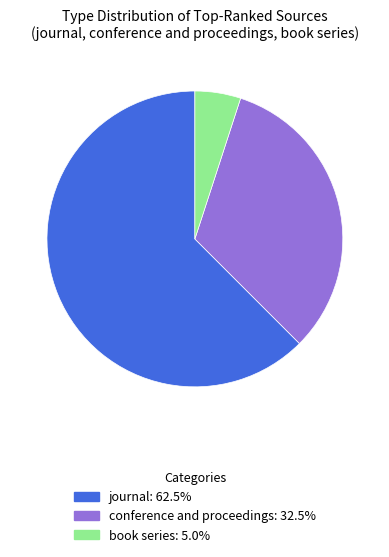

How many segments does this pie chart have?

3